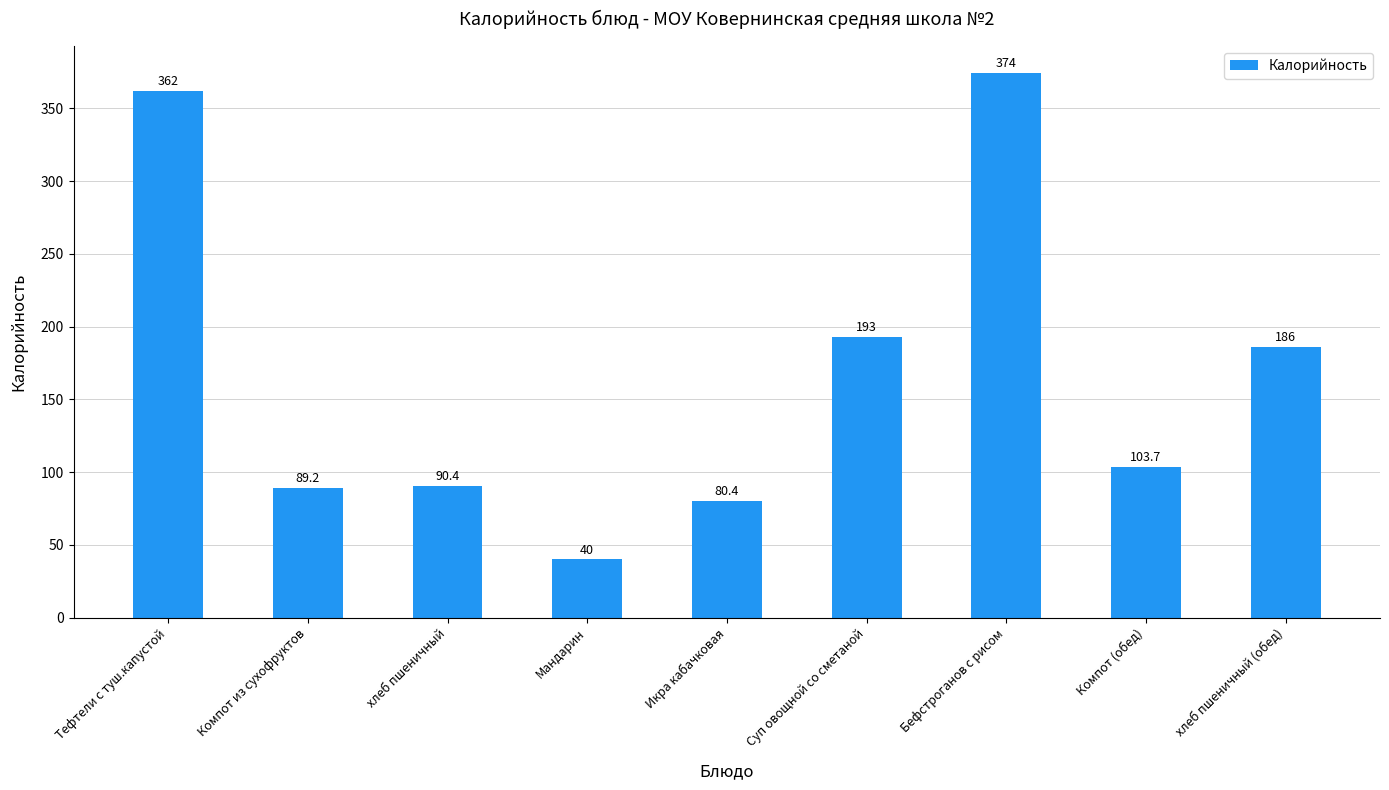

Reading right to left, what are all the values shown in this chart?

186.0	103.7	374.0	193.0	80.4	40.0	90.4	89.2	362.0